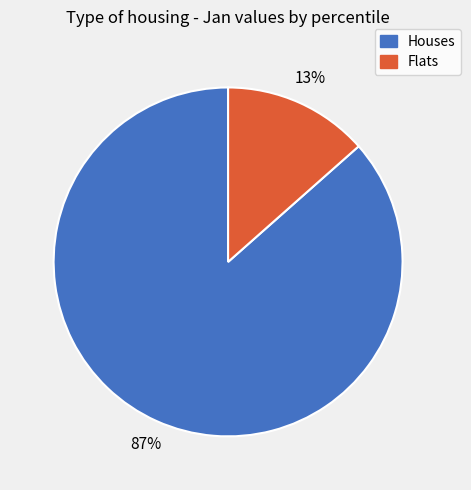

Is there a majority slice in this chart?

Yes